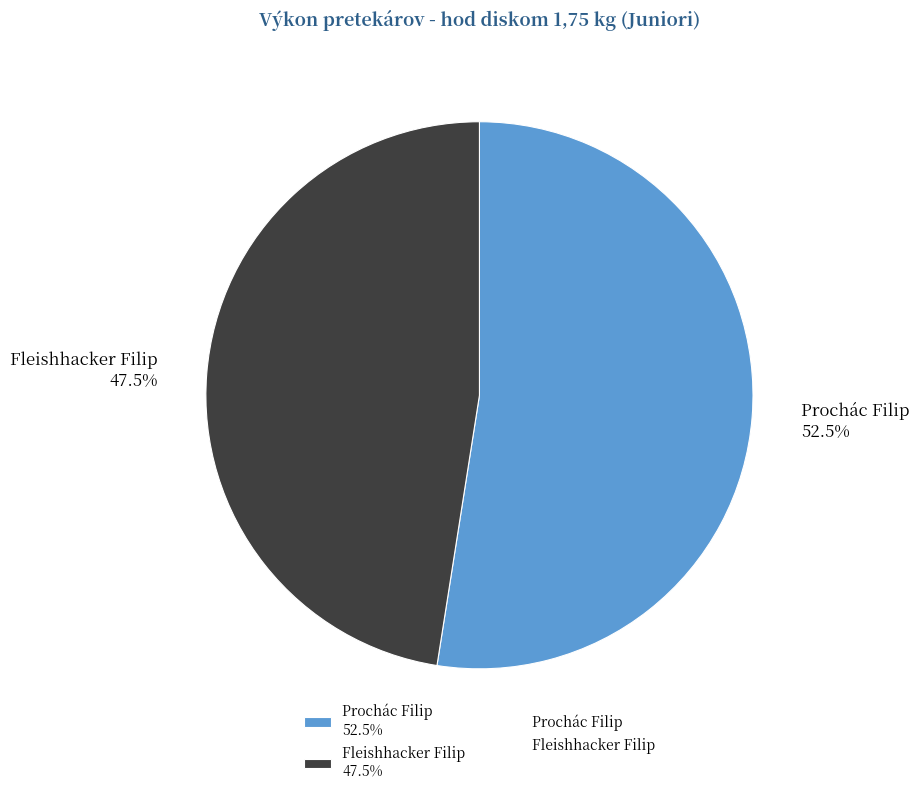

Is it true that Fleishhacker Filip is 57% of the pie?

False